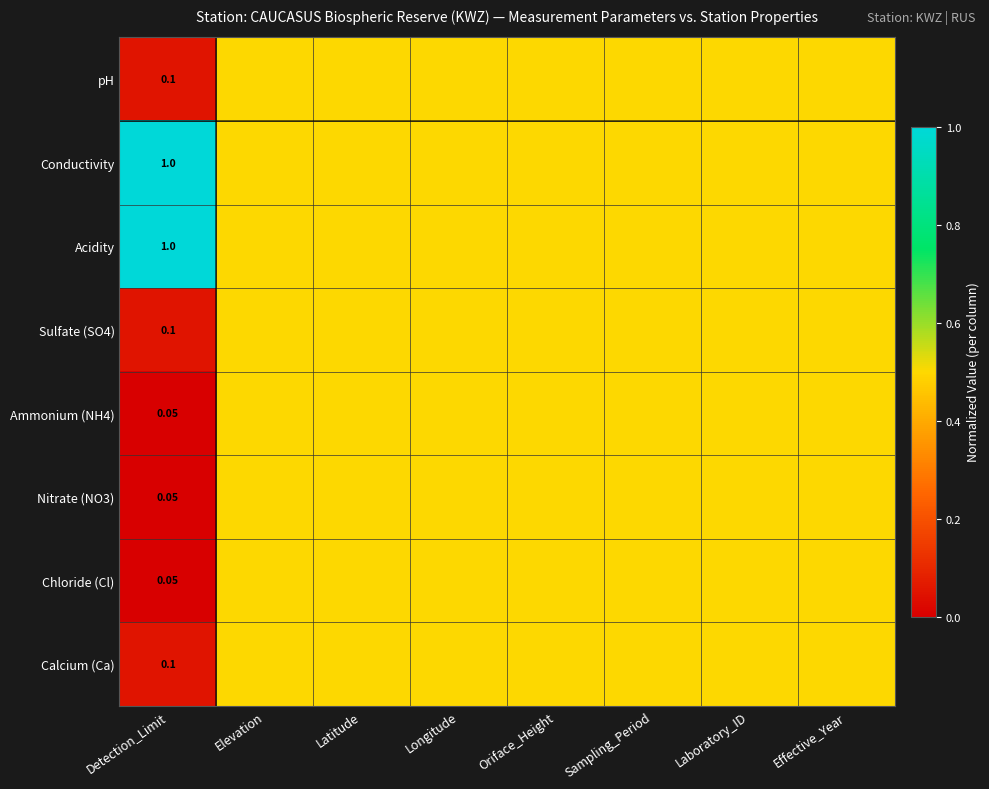

The value of Ammonium (NH4) at Effective_Year is 0.1. True or false?

False